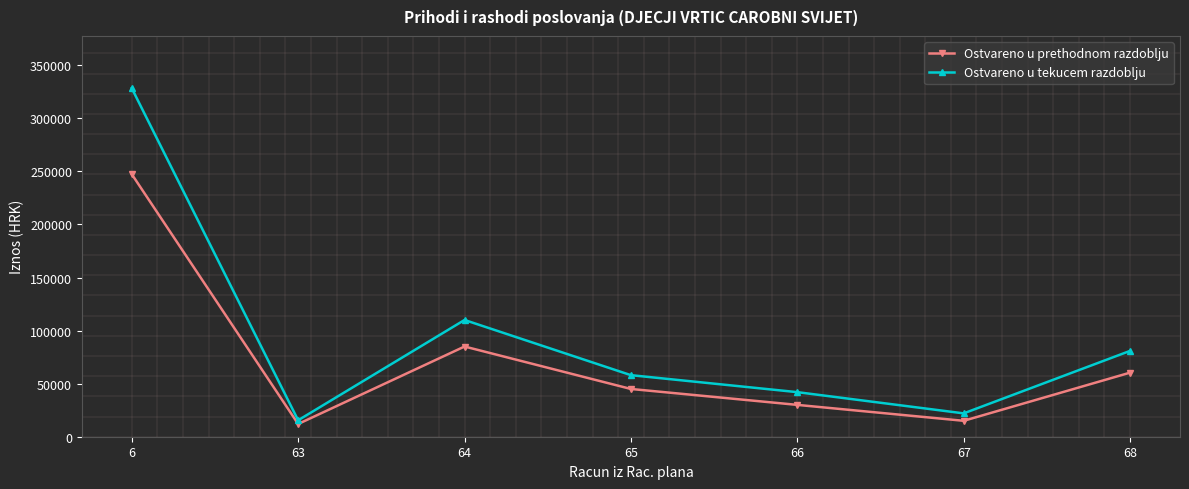

How many lines are shown in the chart?

2